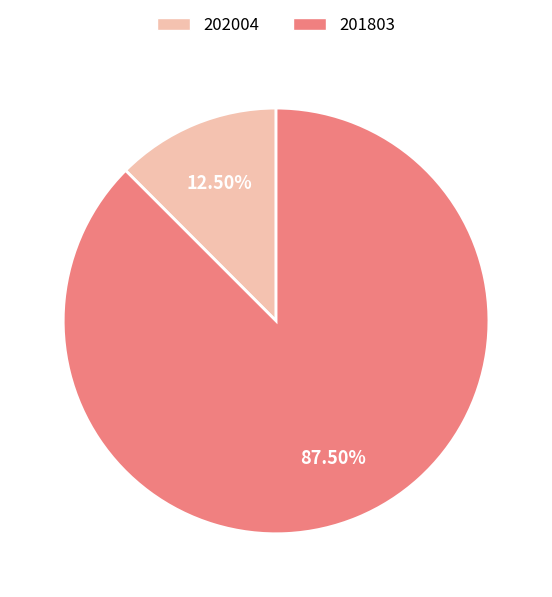

How many segments does this pie chart have?

2